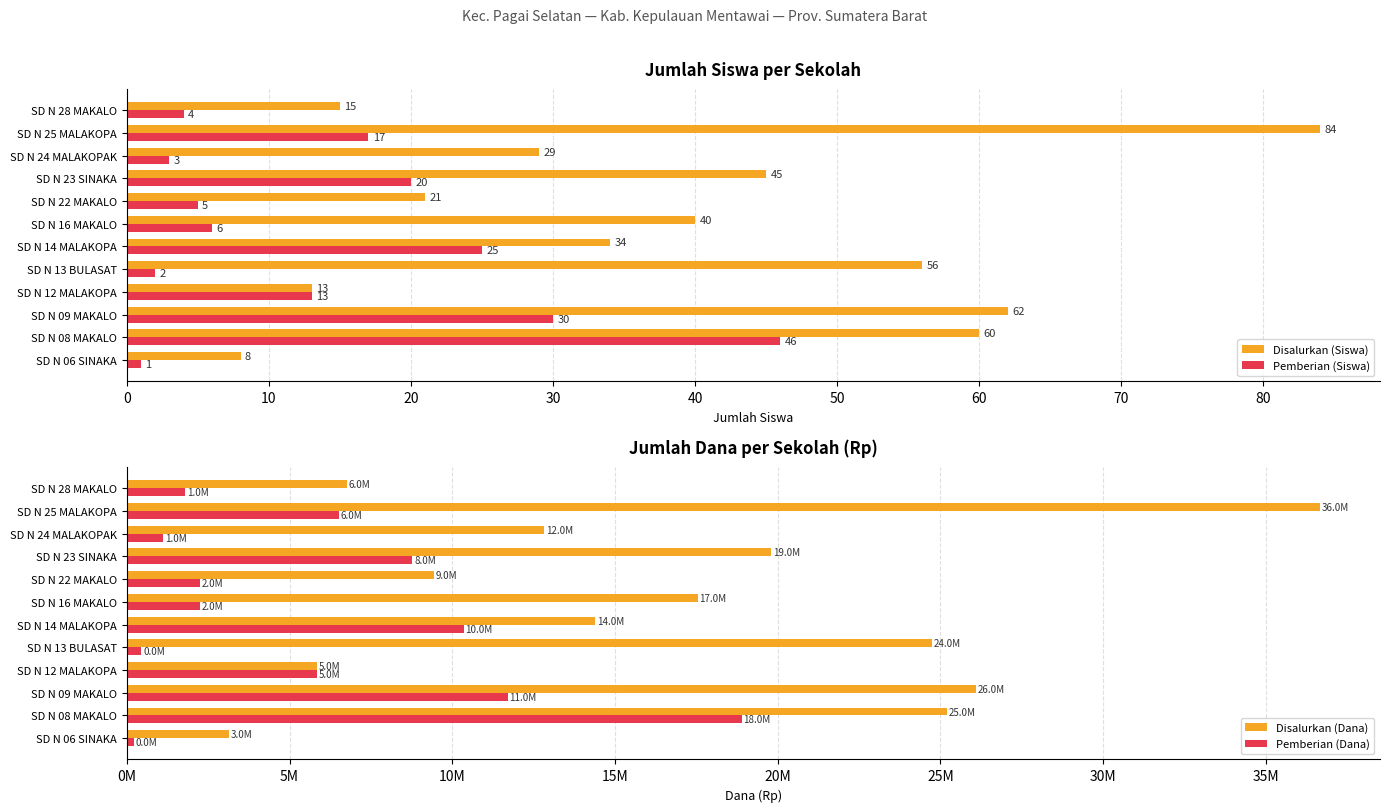

How many data points in Pemberian (Siswa) are above 13?

5